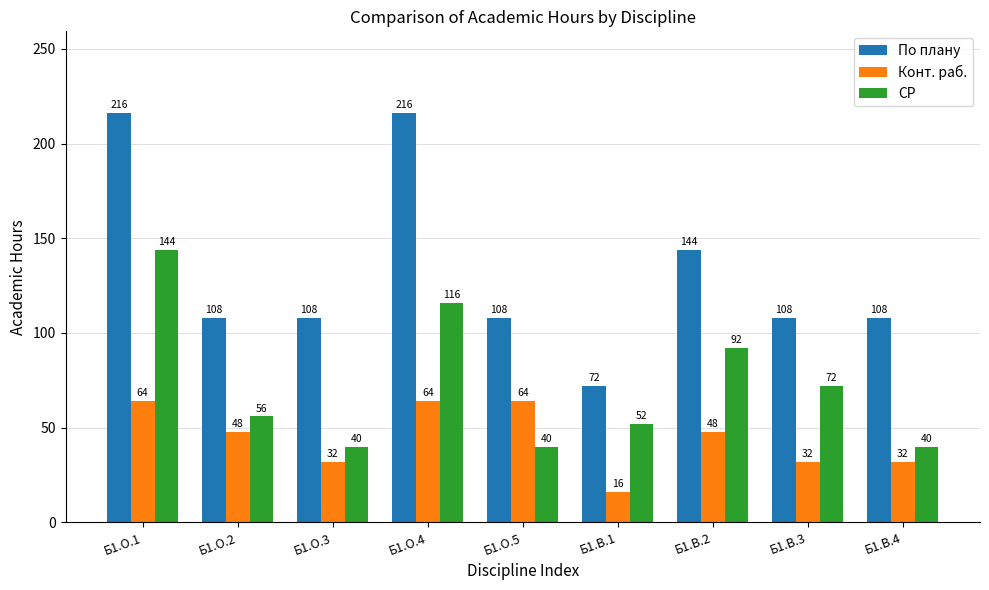

What is the label of the 4th bar from the right?

Б1.В.1